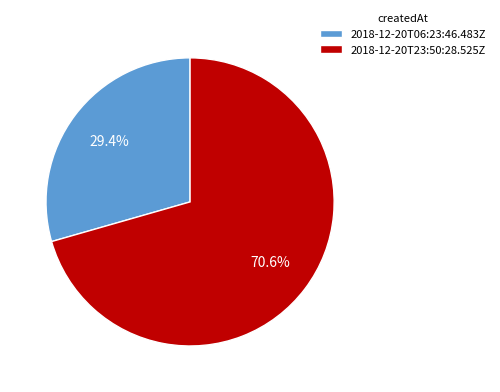

Does 2018-12-20T06:23:46.483Z represent more than half of the total?

No